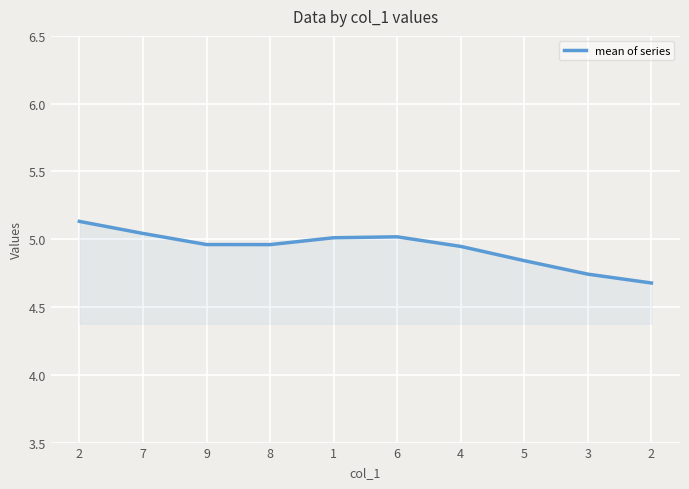

What is the average value?

4.9